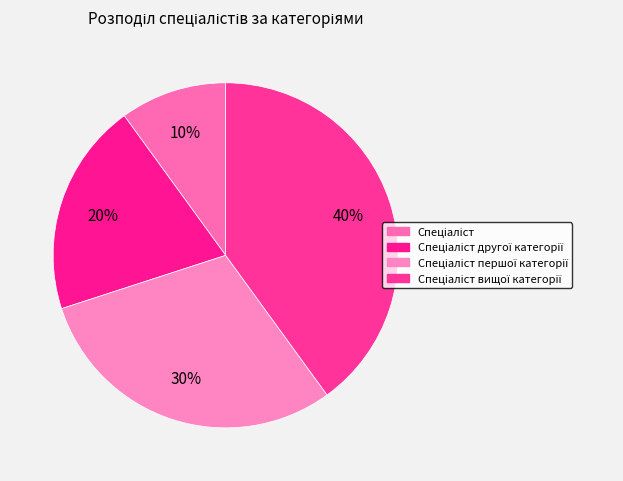

What percentage is the Спеціаліст першої категорії slice, to the nearest percent?

30%